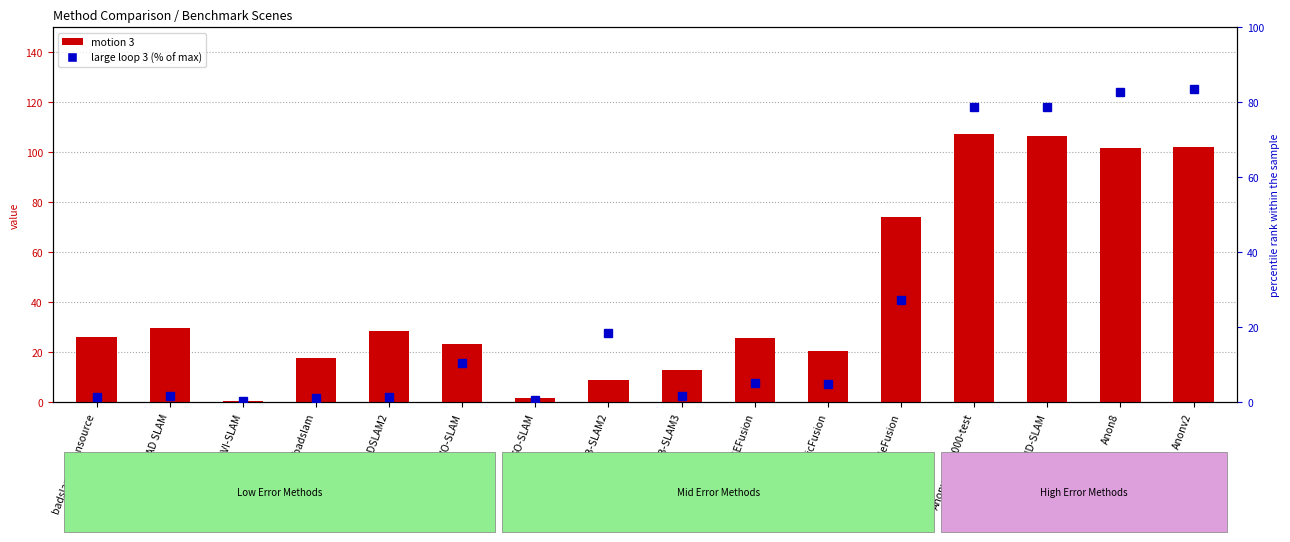

Reading left to right, what are all the values shown in this chart?

motion 3: badslam_opensource=25.9	BAD SLAM=29.8	DVI-SLAM=0.6	fbadslam=17.7	BADSLAM2=28.3	DVO-SLAM=23.1	GO-SLAM=1.6	ORB-SLAM2=8.9	ORB-SLAM3=12.7	ROSEFusion=25.6	ElasticFusion=20.6	BundleFusion=73.9	Anonymous-000-test=107.2	DROID-SLAM=106.5	Anon8=101.9	Anonv2=102.2
large loop 3 (% of max): badslam_opensource=1.4	BAD SLAM=1.7	DVI-SLAM=0.4	fbadslam=1.1	BADSLAM2=1.4	DVO-SLAM=10.4	GO-SLAM=0.5	ORB-SLAM2=18.4	ORB-SLAM3=1.7	ROSEFusion=5.0	ElasticFusion=4.8	BundleFusion=27.3	Anonymous-000-test=78.6	DROID-SLAM=78.7	Anon8=82.8	Anonv2=83.5